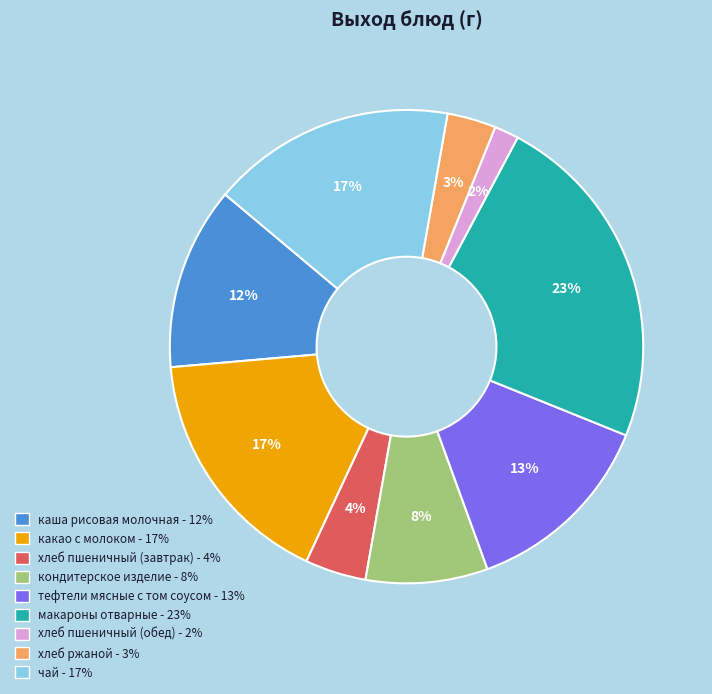

What is the largest slice in the pie chart?

макароны отварные